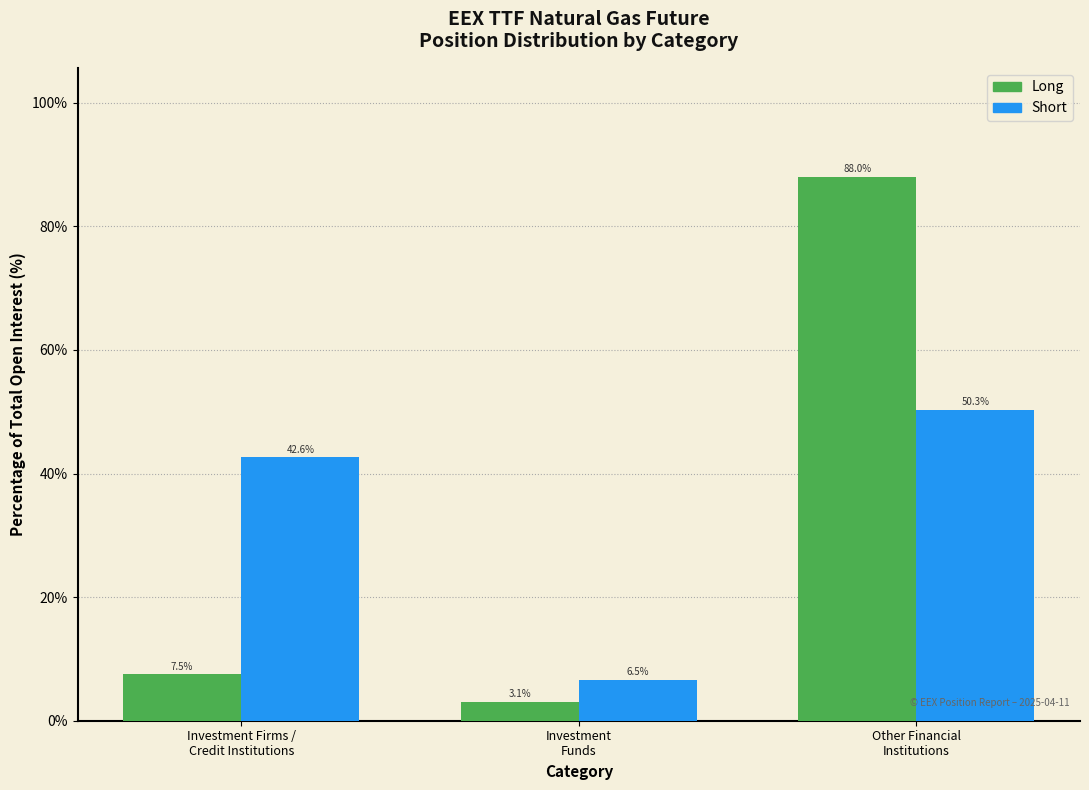

List the series in order of their overall mean, highest first.

Short, Long